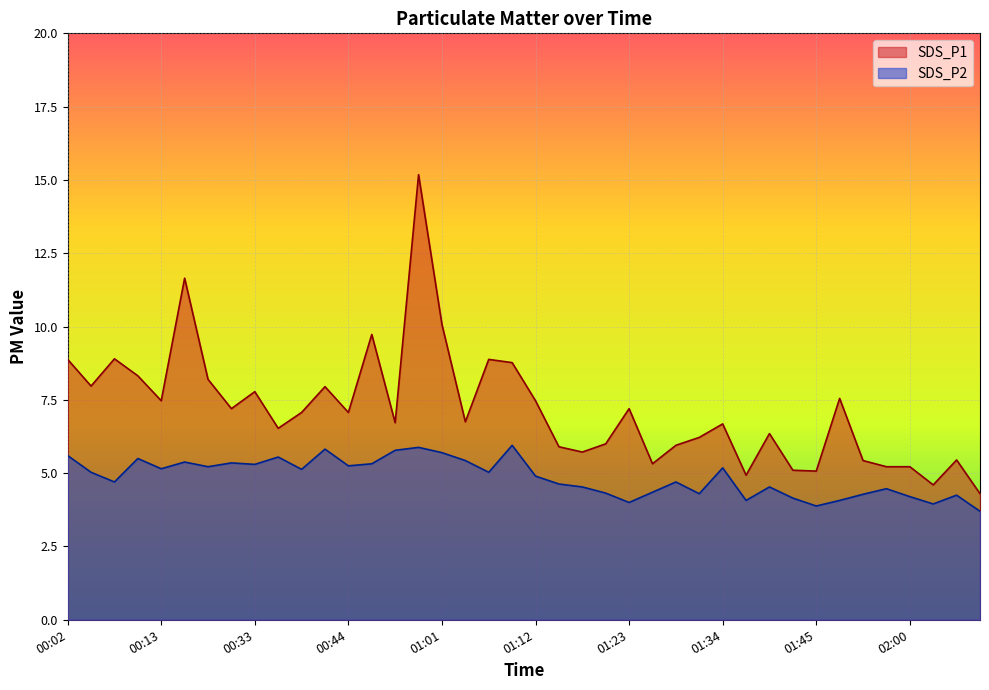

Is it true that SDS_P2 equals 5.6 at 00:02?

True